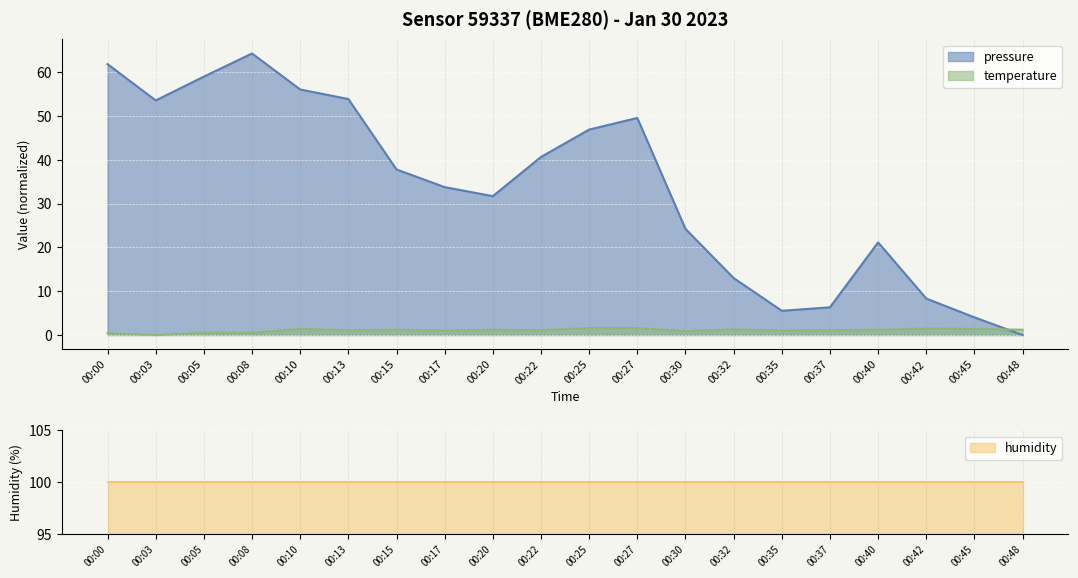

What is the sum of the temperature values at 00:03 and 00:48?

1.2